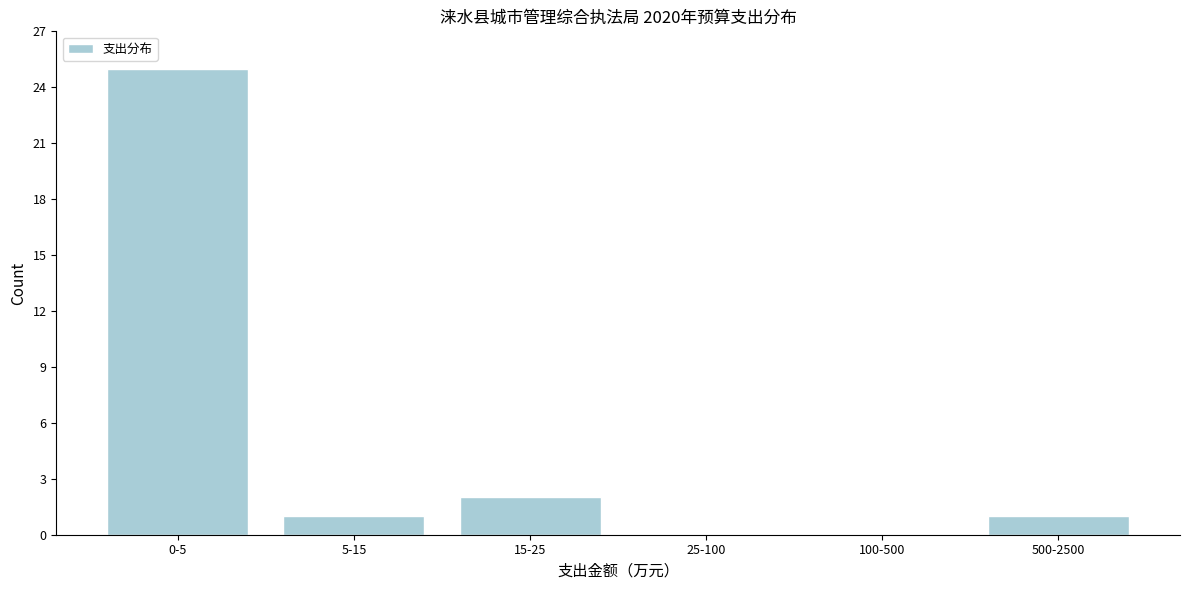

Reading left to right, what are all the values shown in this chart?

0-5=25	5-15=1	15-25=2	25-100=0	100-500=0	500-2500=1